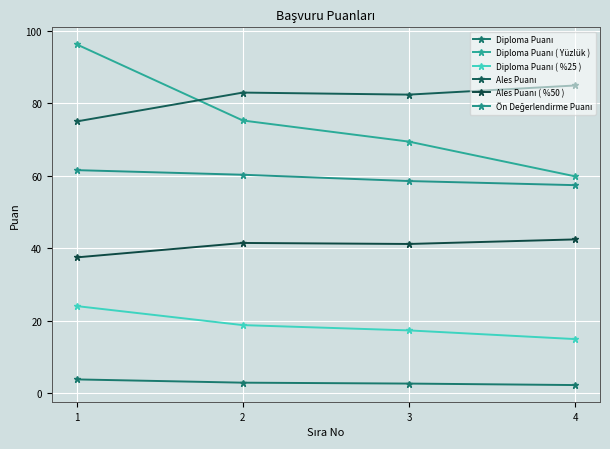

How many lines are shown in the chart?

6